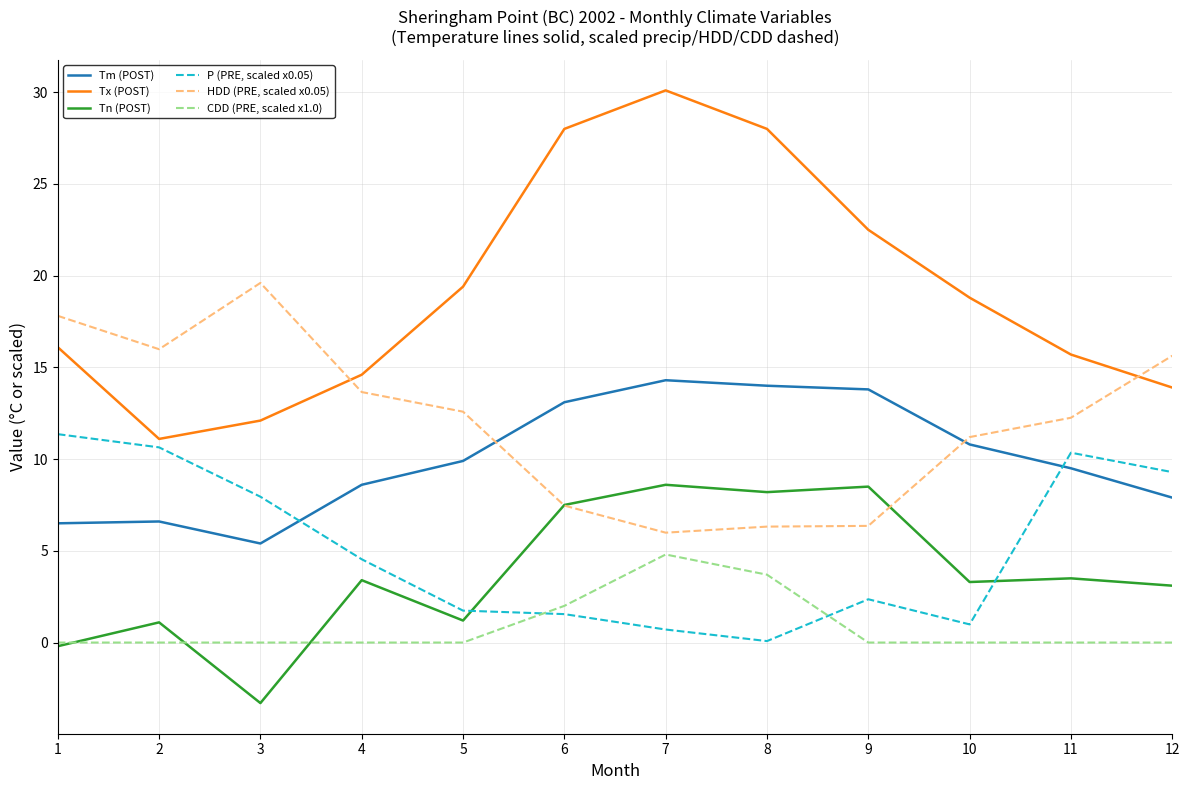

What is the maximum value for Tn (POST)?

8.6